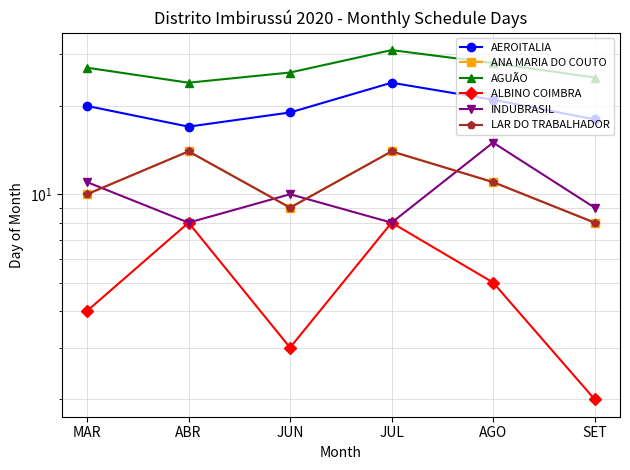

What is the average value of the LAR DO TRABALHADOR series?

11